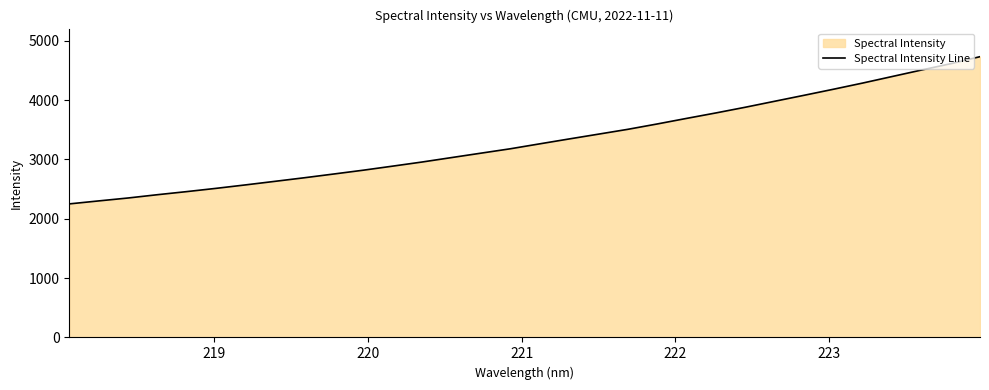

Does the chart have visible grid lines?

No